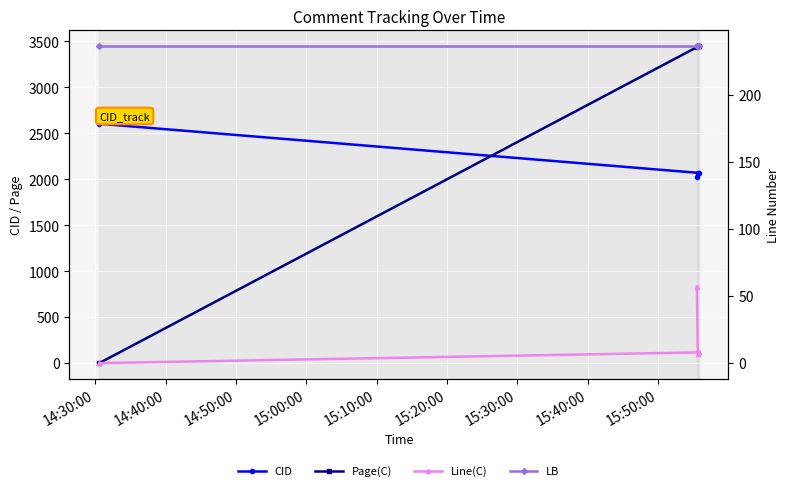

How many lines are shown in the chart?

4